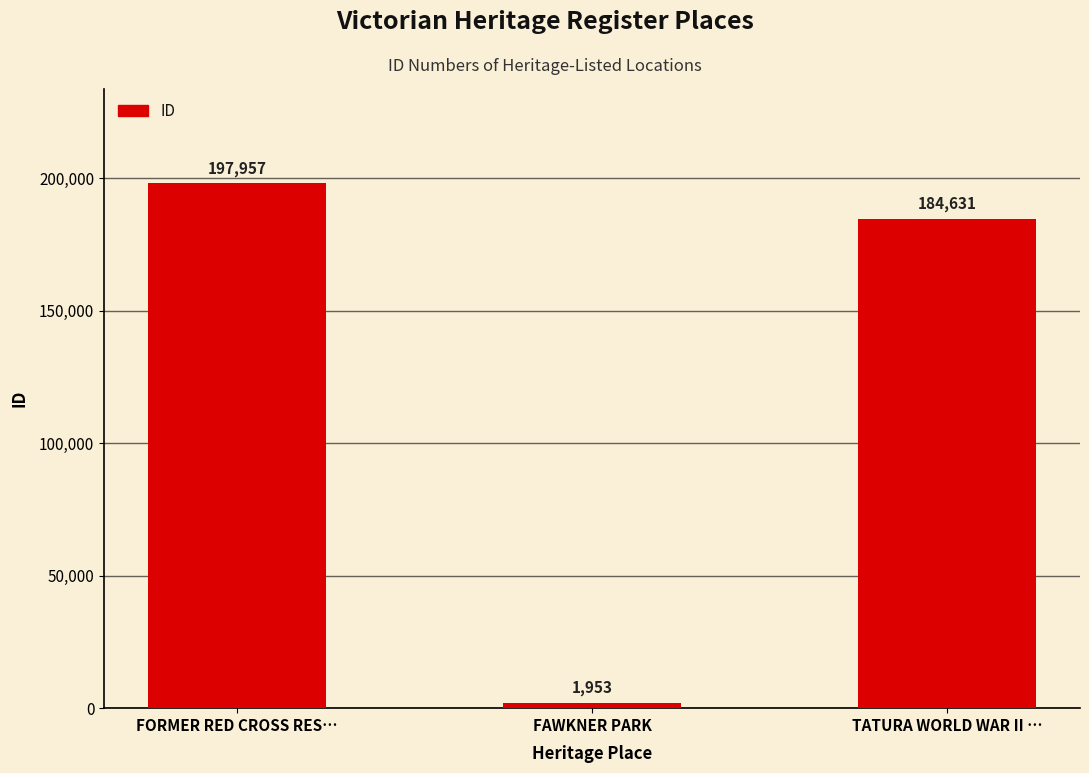

Where is the data nearest to the value 99955?

TATURA WORLD WAR II …